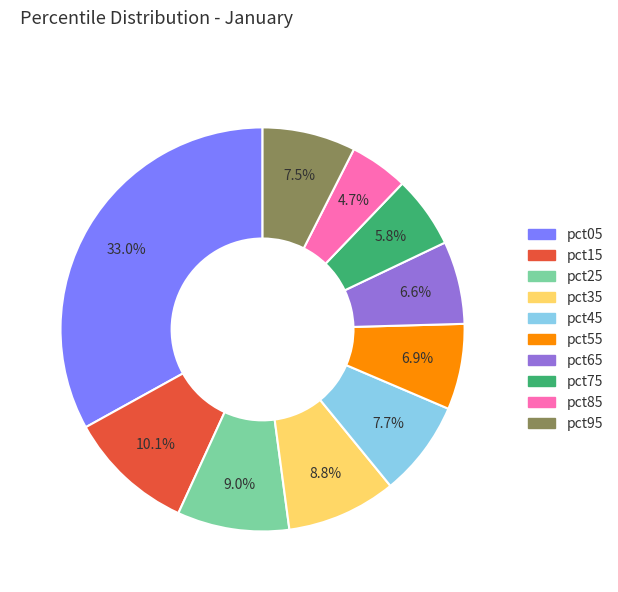

Which has a higher value, pct75 or pct45?

pct45